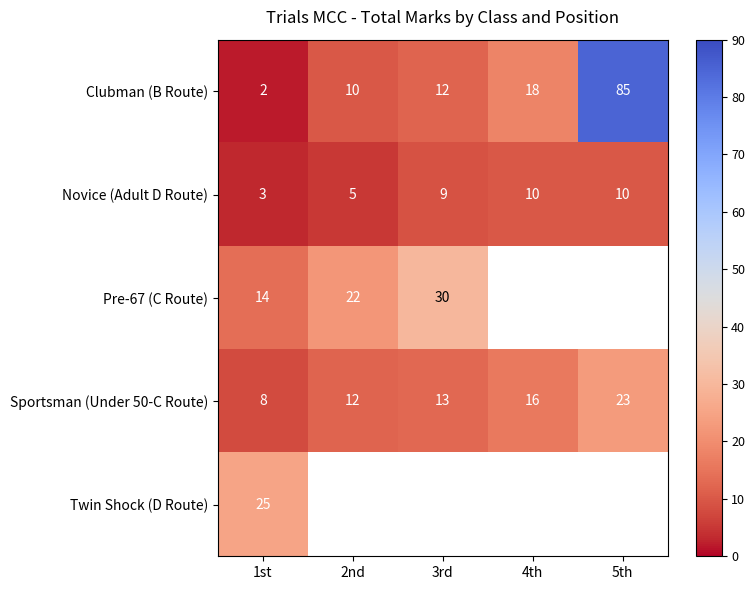

What is the difference between the maximum and second lowest values in the Clubman (B Route) series?

75